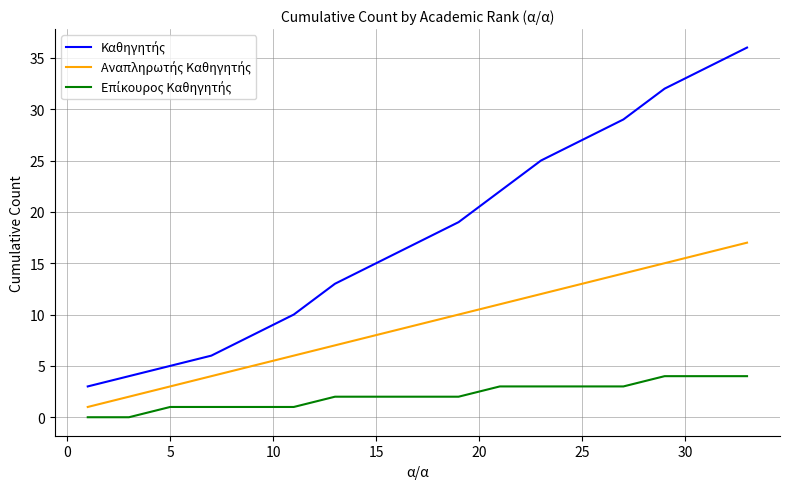

Count the number of categories in the chart.

17